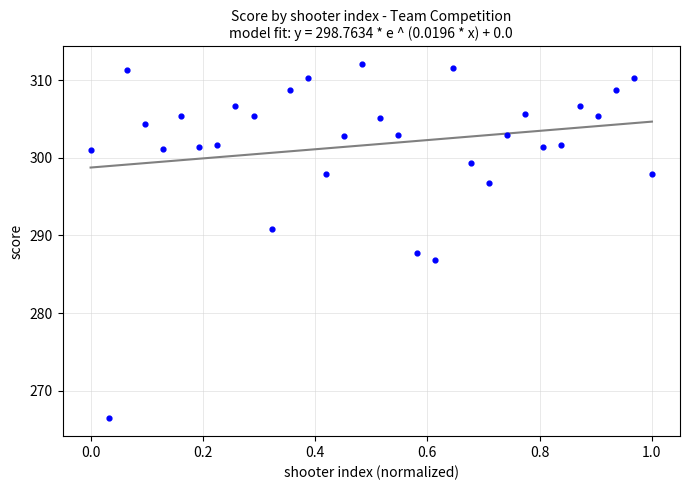

What is the range of X values (max minus min)?

1.0